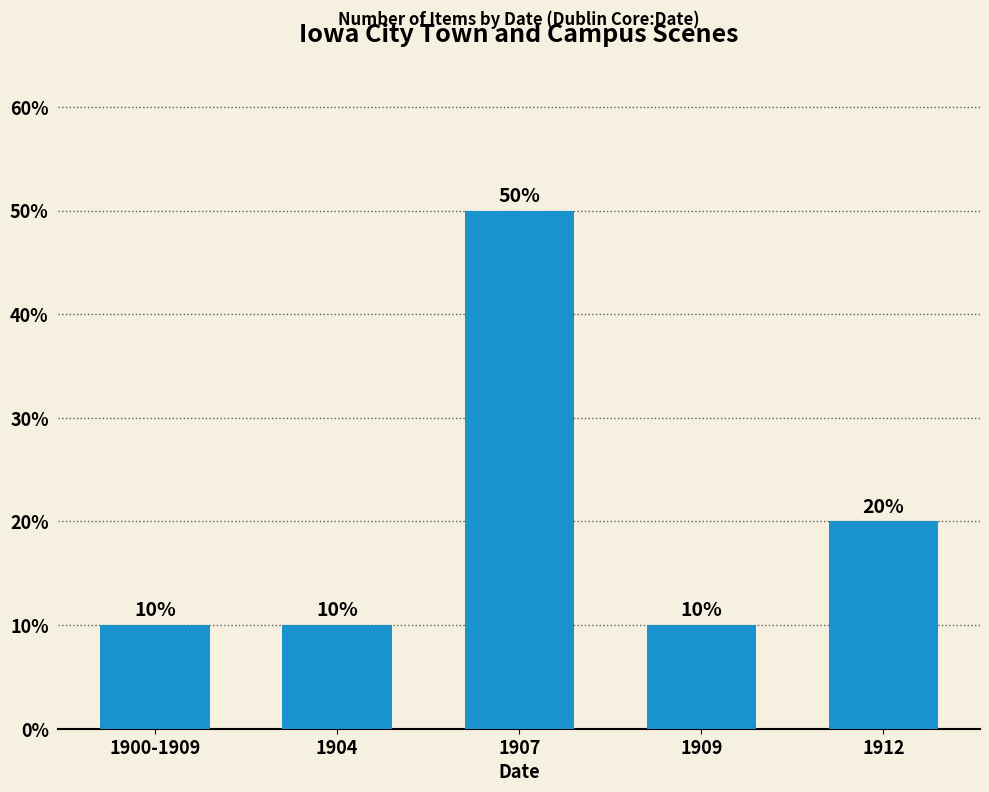

How many bars are there in total?

5